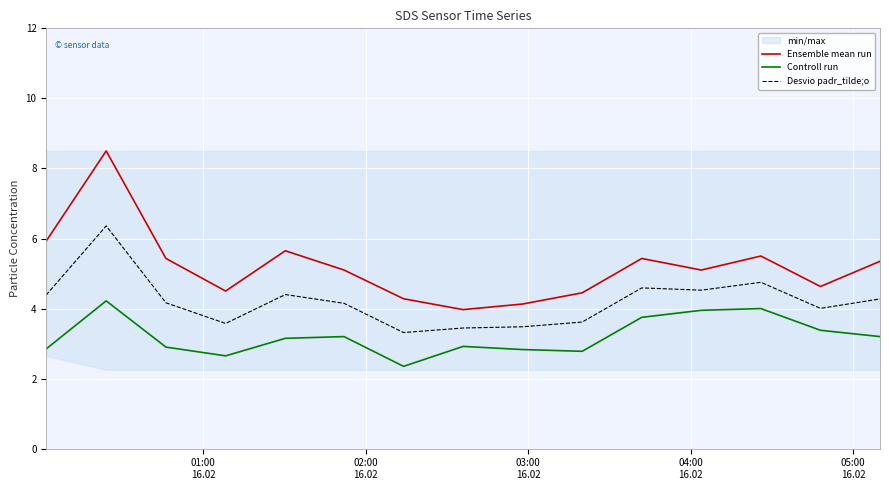

What is the minimum value for Ensemble mean run?

4.0